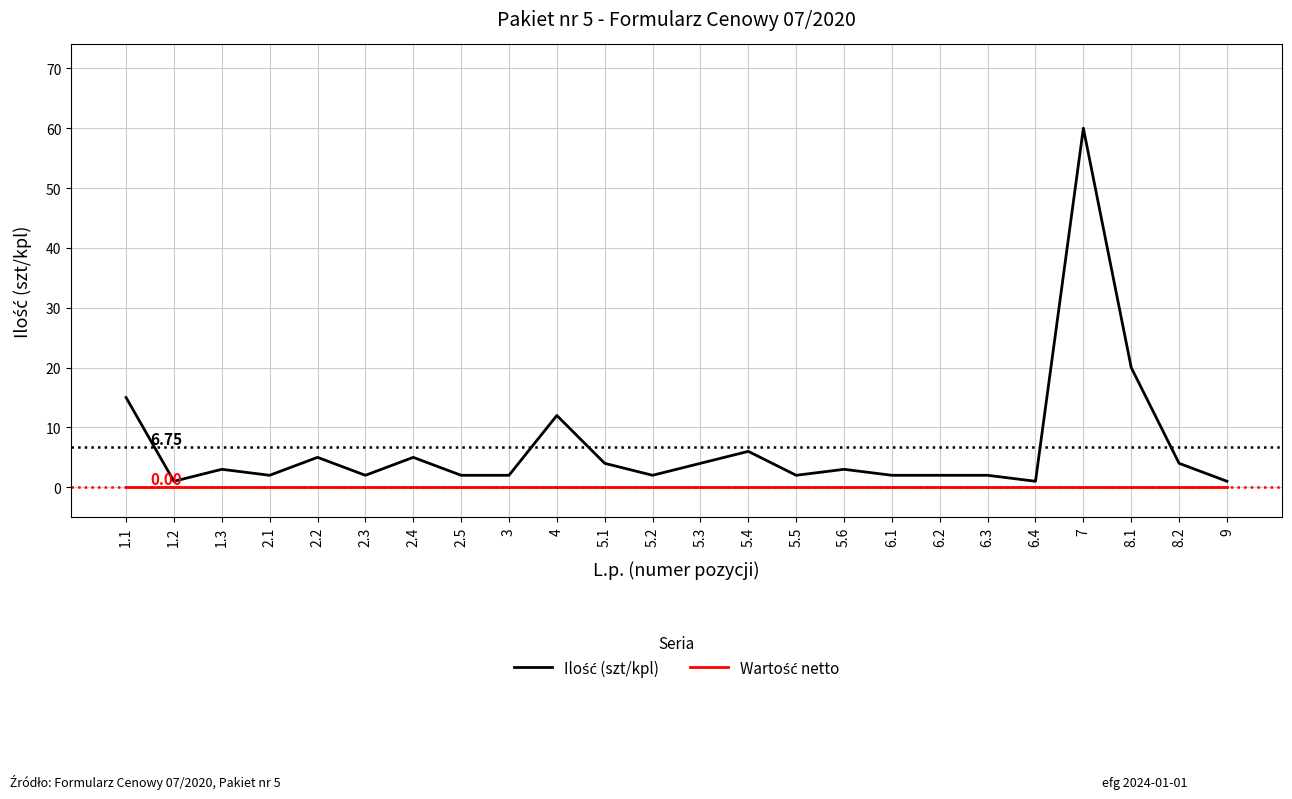

How many distinct data groups are displayed?

2